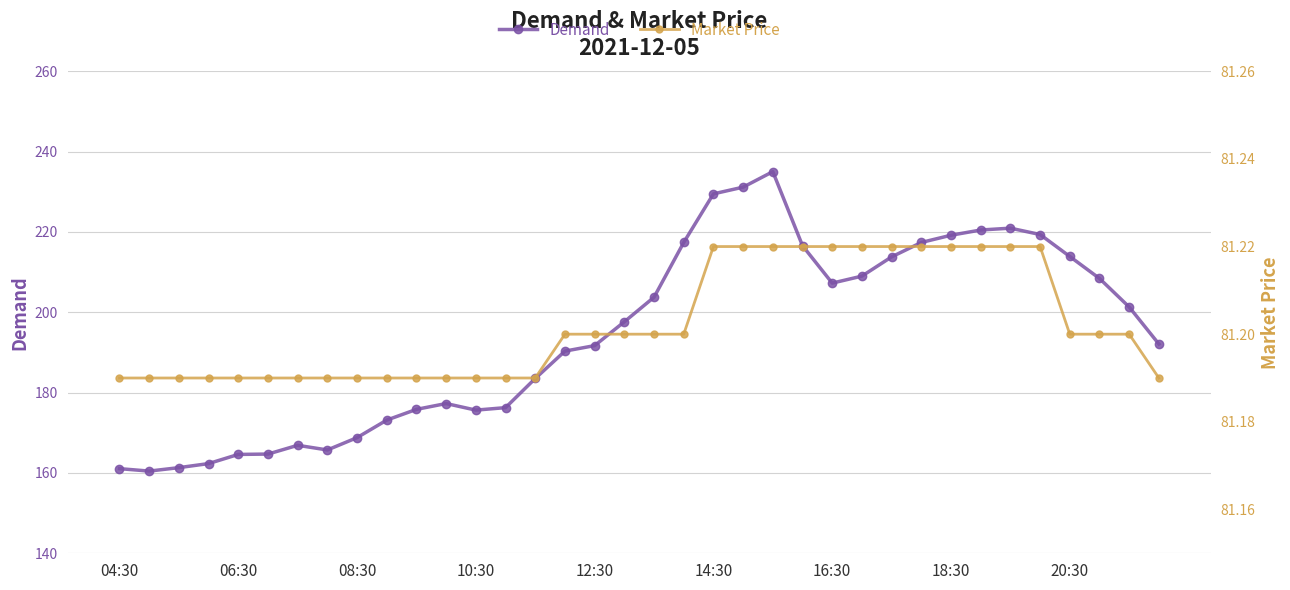

Which series has the largest range (max minus min)?

Demand